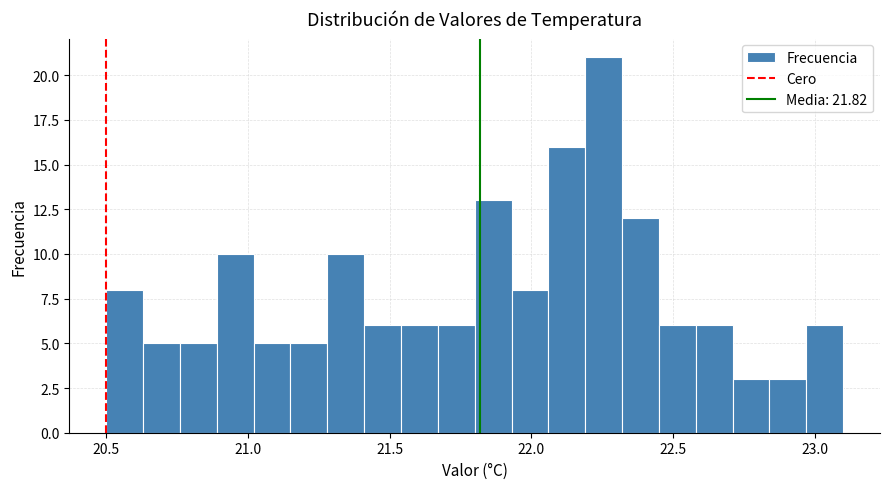

Around what value on the x-axis is the tallest bar? Give the approximate position of its centre, as read against the axis.

22.25